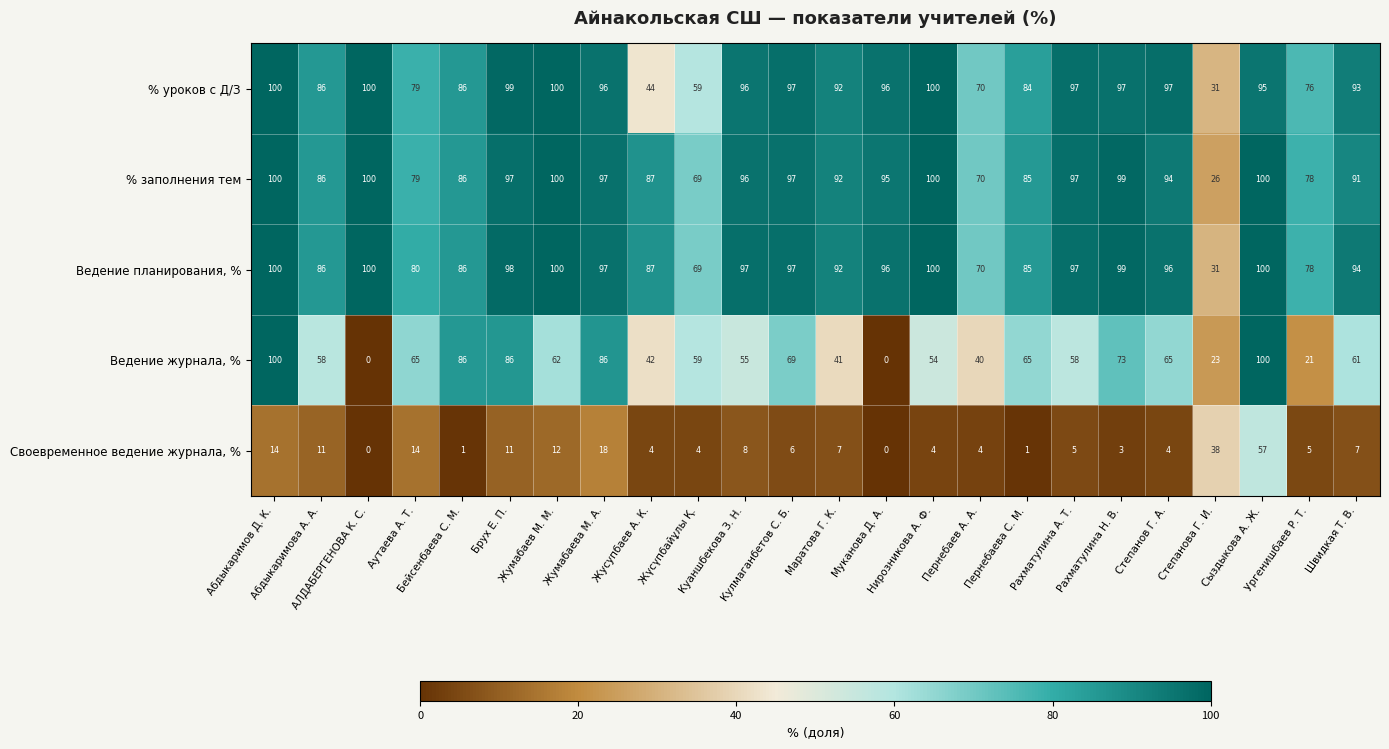

Which series has the largest total across all categories?

Ведение планирования, %